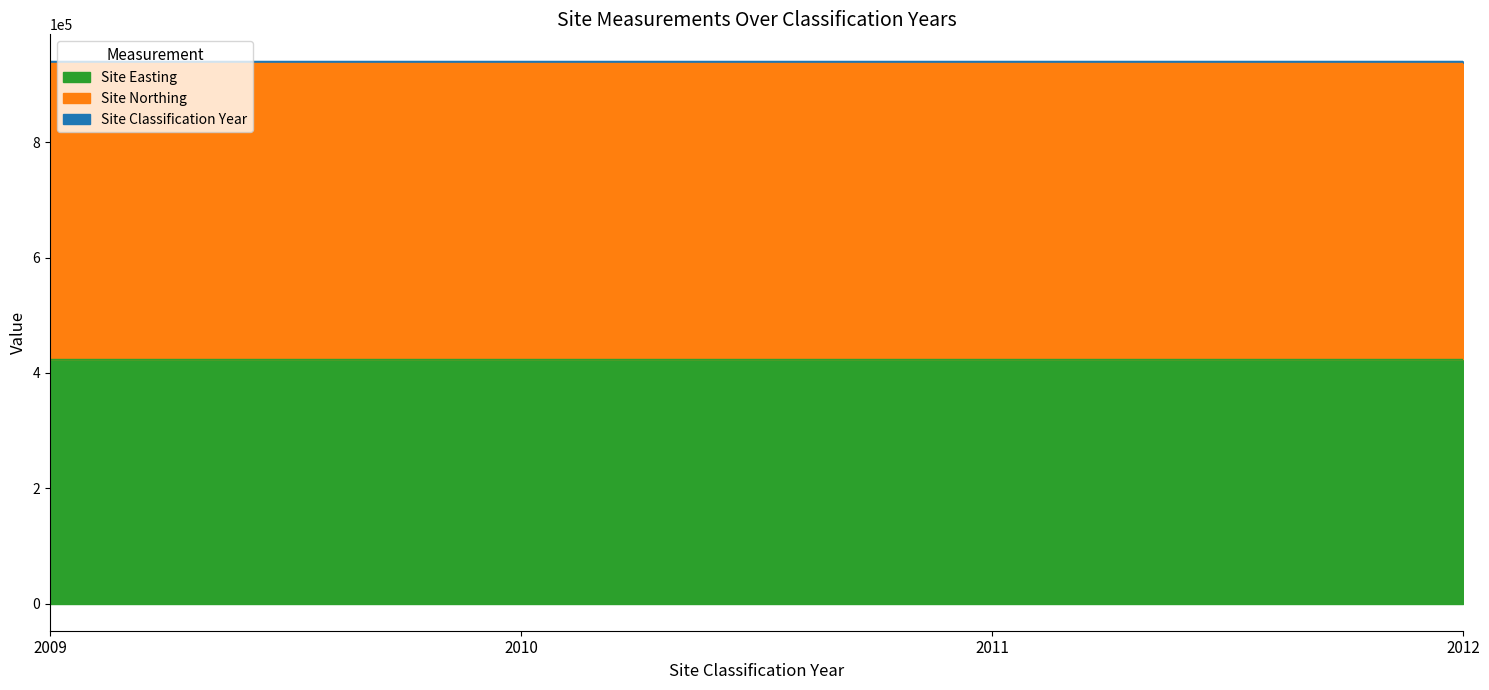

What is the value of the Site Classification Year point at the 2nd from the left?

2010